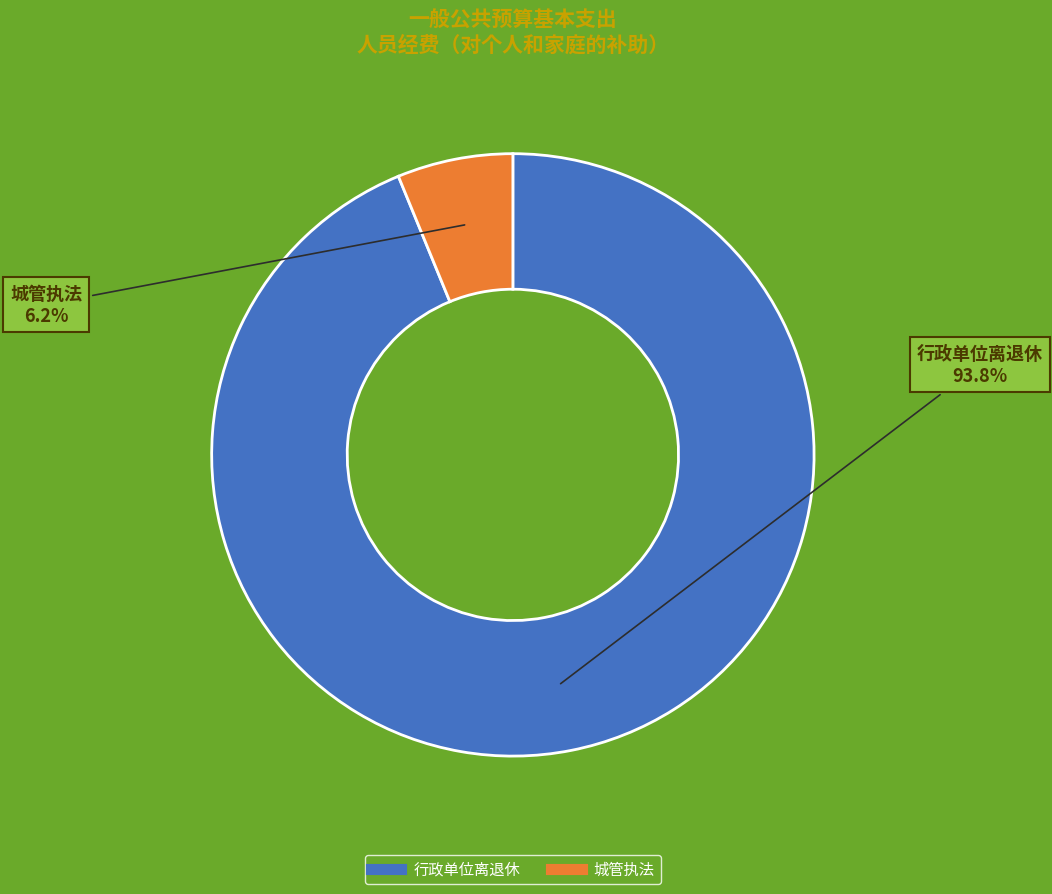

To the nearest percent, what is the average slice percentage?

50%